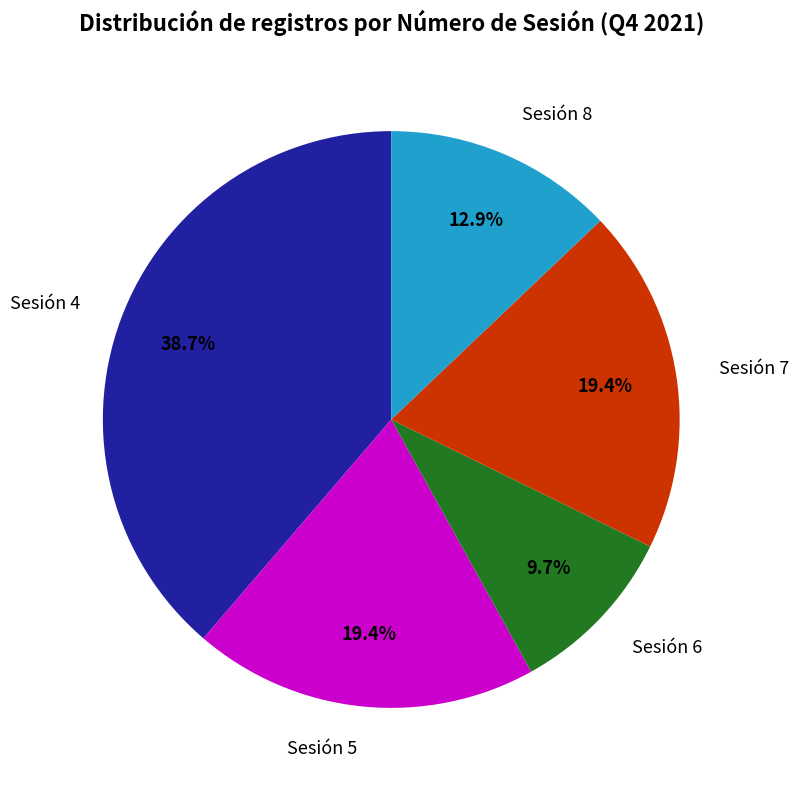

What is the ratio of the value at Sesión 8 to the value at Sesión 4?

0.3